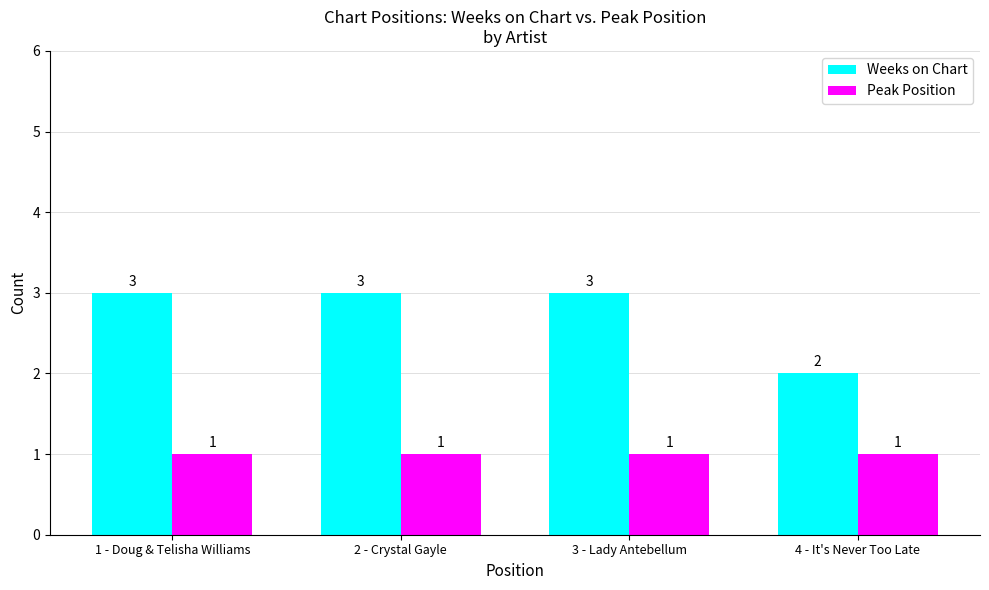

Which series has the largest total across all categories?

Weeks on Chart